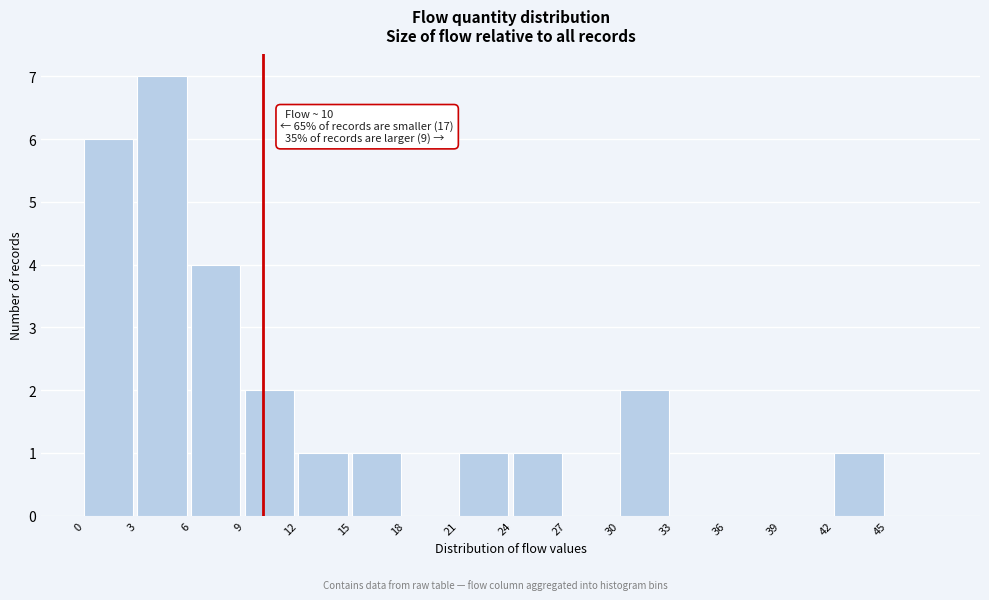

Over which range of the x-axis is the bar tallest?

3 to 6